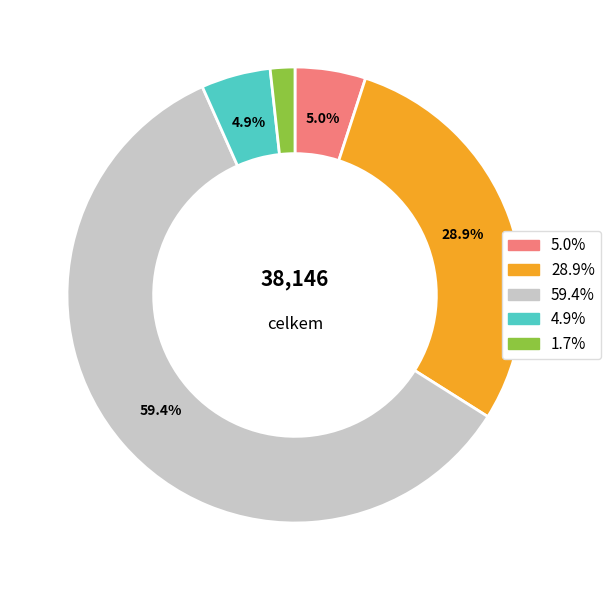

Does any single category account for the majority?

Yes